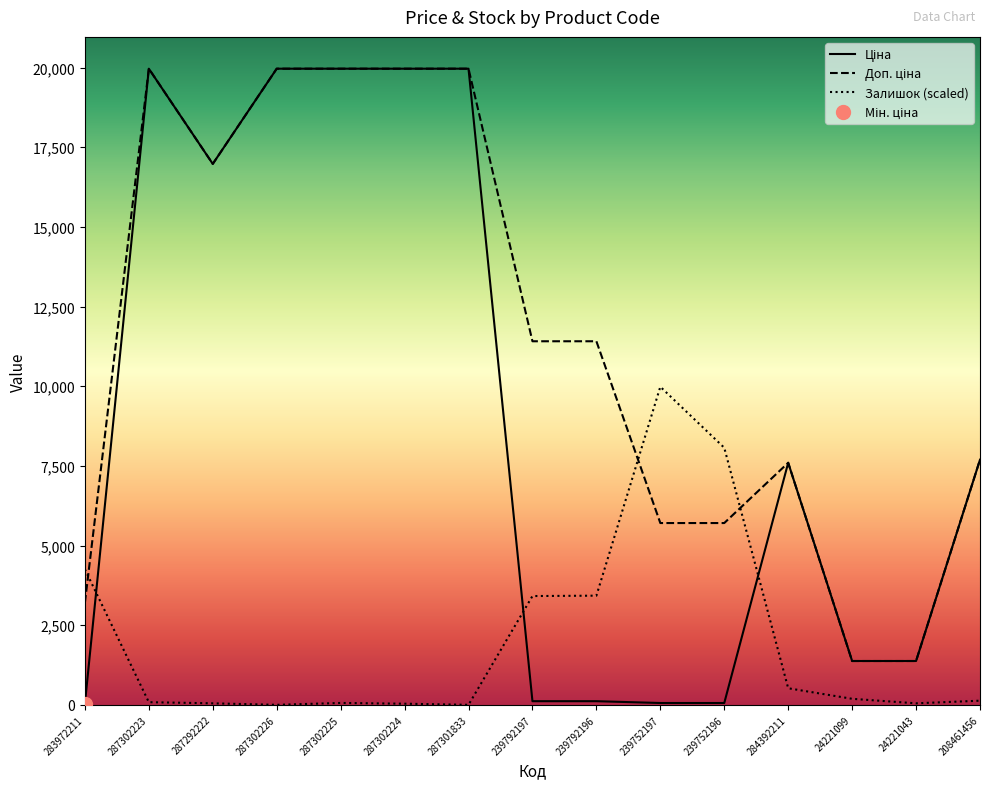

After their last crossing, which series has the higher values: Ціна or Залишок?

Ціна